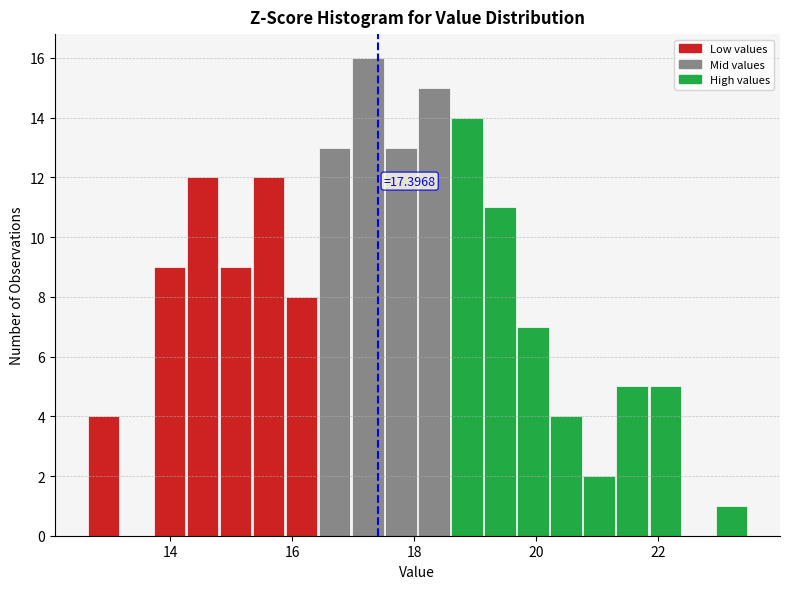

Around what value on the x-axis is the tallest bar? Give the approximate position of its centre, as read against the axis.

17.2